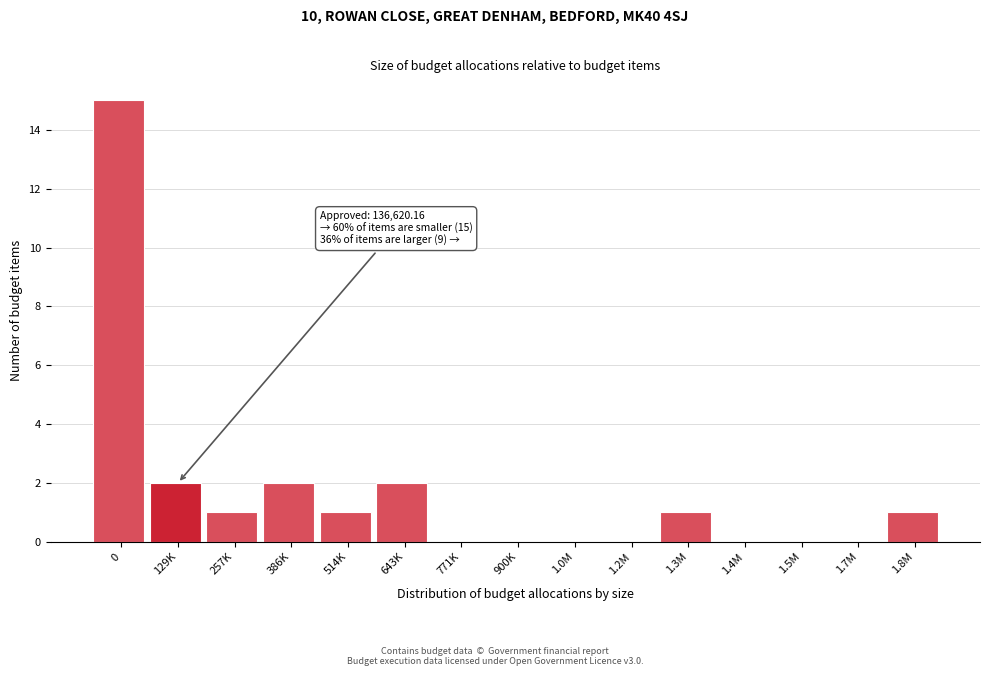

Reading right to left, transcribe all the data shown in this chart.

1.8M=1	1.7M=0	1.5M=0	1.4M=0	1.3M=1	1.2M=0	1.0M=0	900K=0	771K=0	643K=2	514K=1	386K=2	257K=1	129K=2	0=15